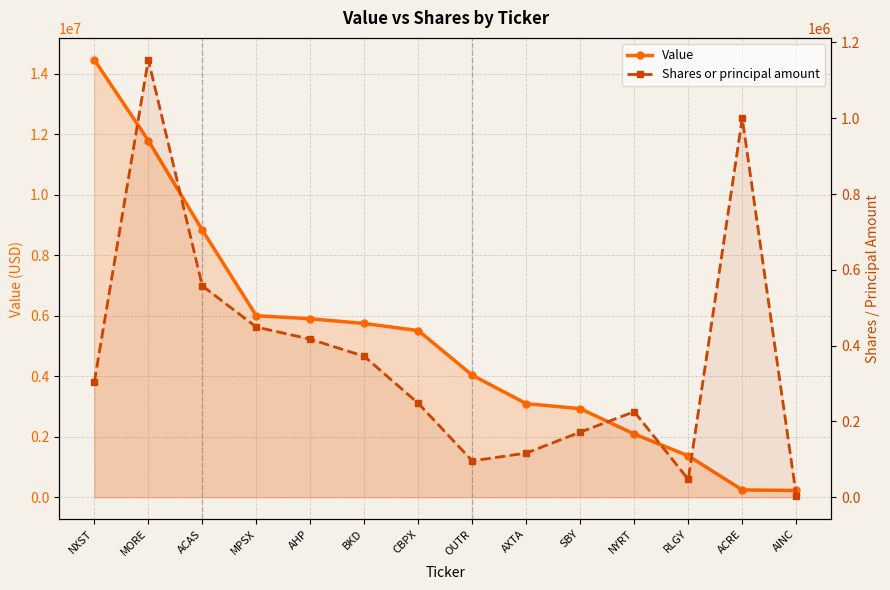

What is the label of the 2nd point from the right?

ACRE